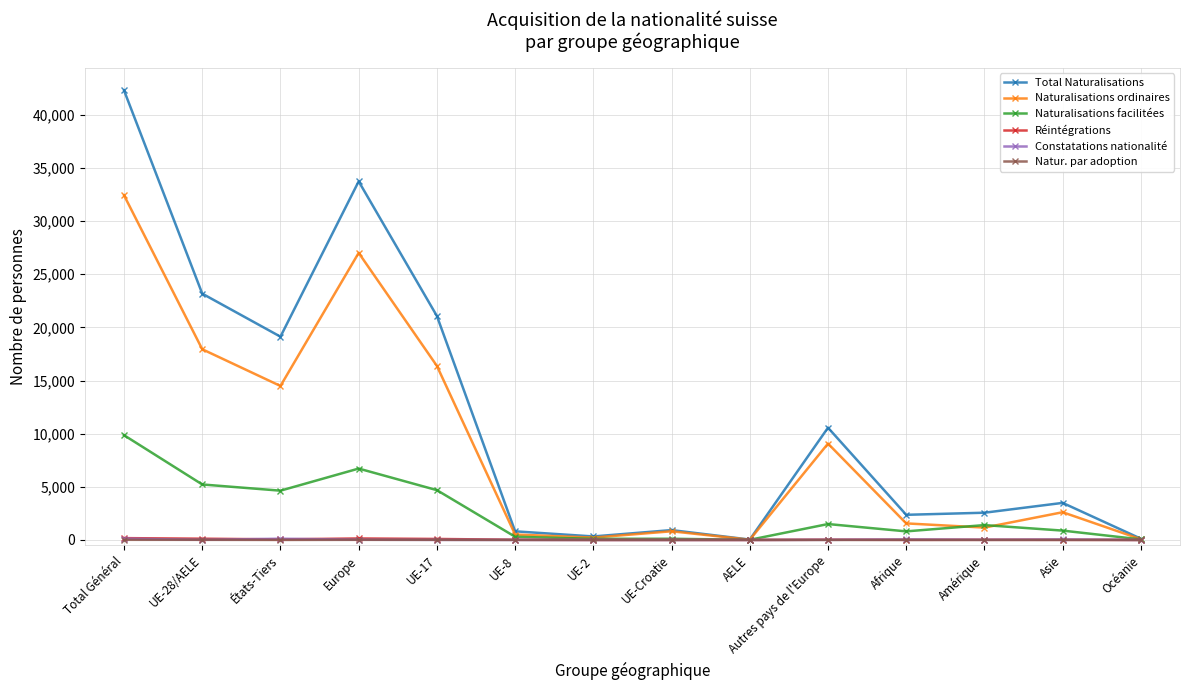

What is the label of the 14th point from the left?

Océanie